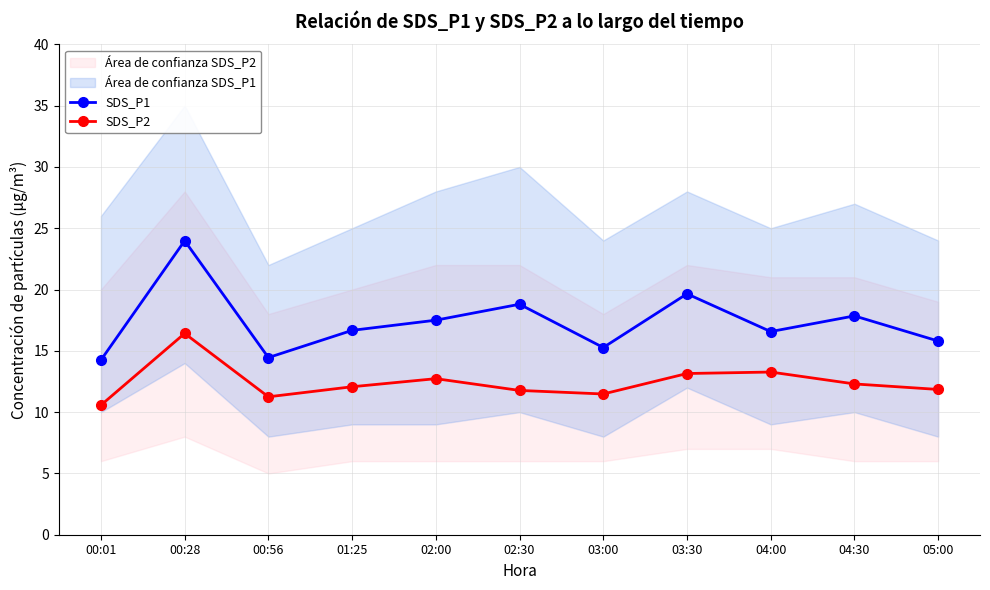

The SDS_P1 series shows 17.9 at 04:30. True or false?

True